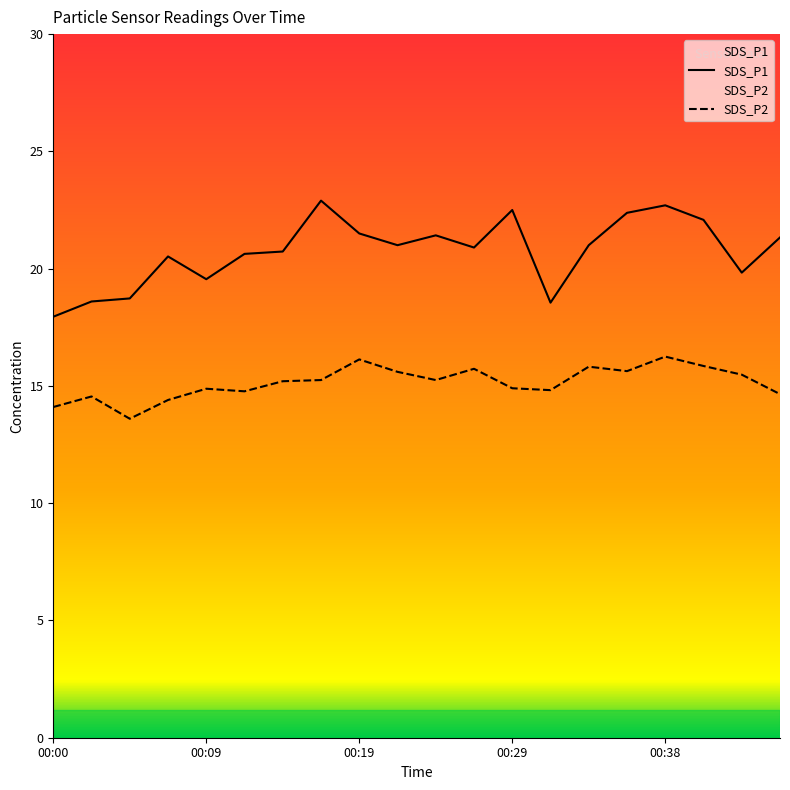

Which series has the largest total across all categories?

SDS_P1